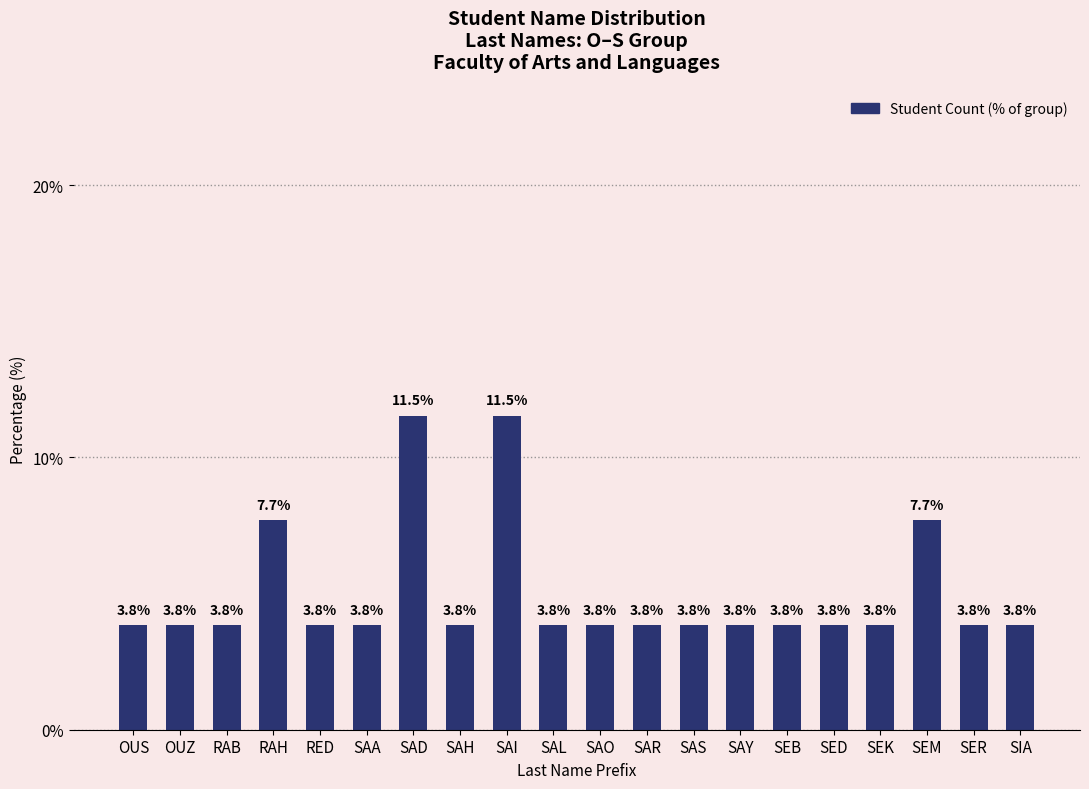

What is the difference between the maximum and minimum values?

7.7